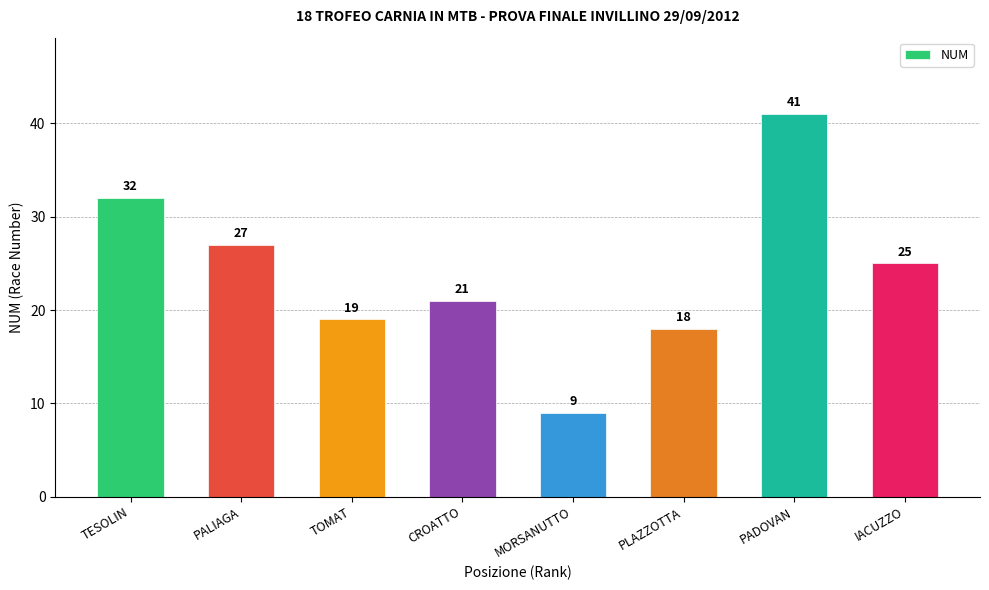

Approximately how many times larger is the value at TESOLIN compared to PALIAGA?

1.2